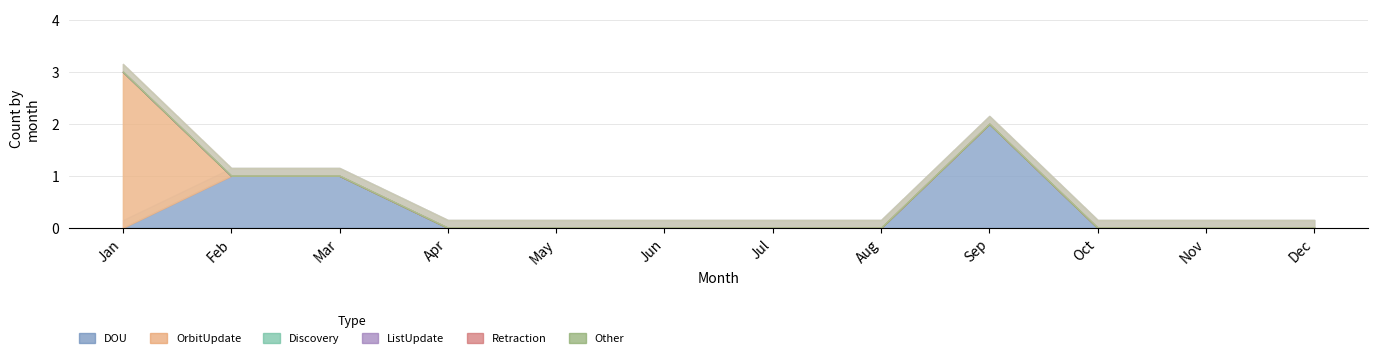

What is the greatest value displayed?

3